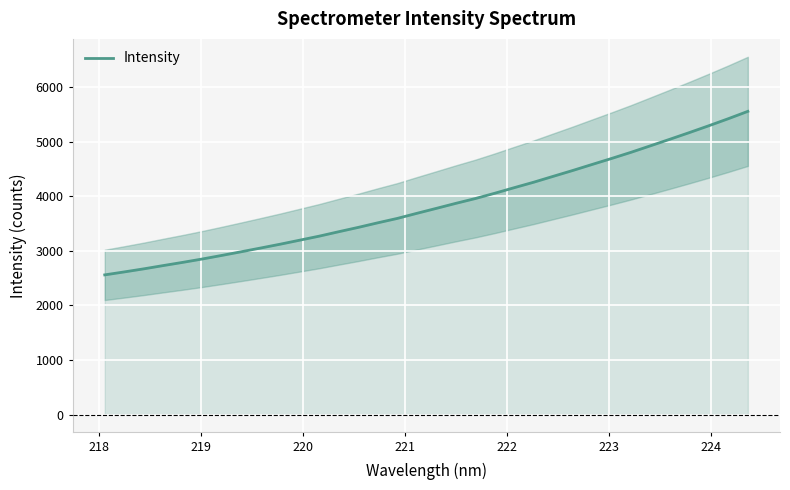

What is the sum of all values?

130838.3